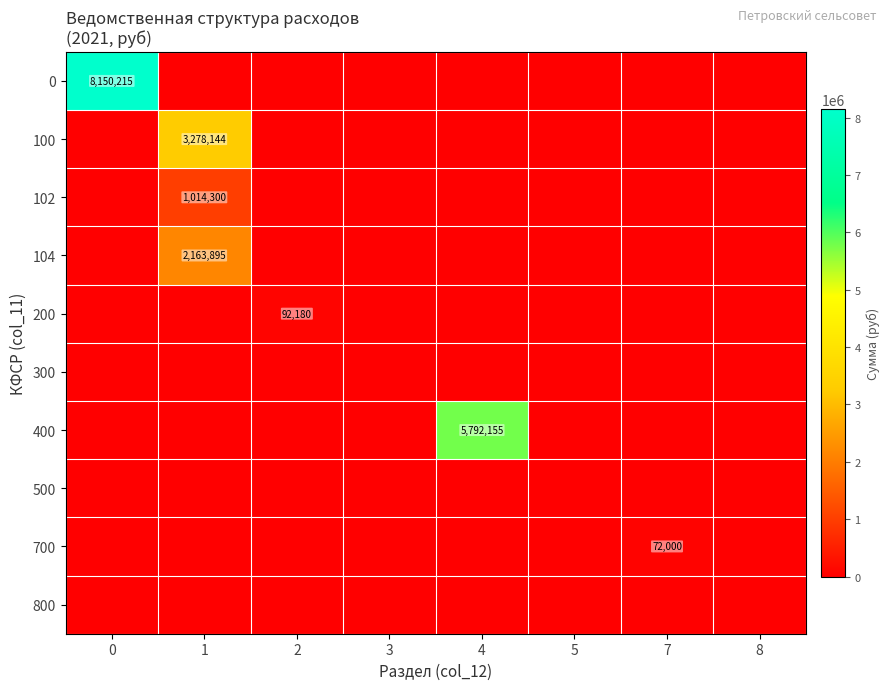

Rank the series at 1 from highest to lowest value.

100, 104, 102, 0, 200, 300, 400, 500, 700, 800